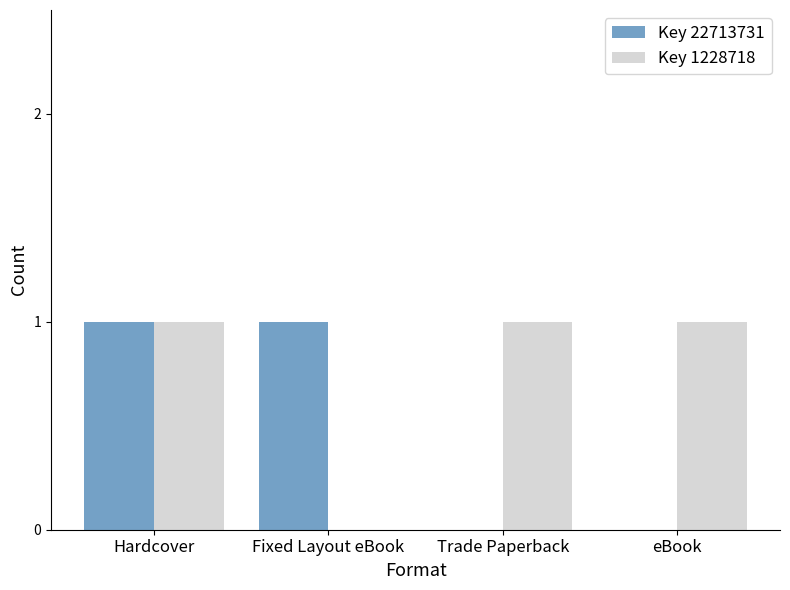

Reading left to right, transcribe all the data shown in this chart.

Key 22713731: Hardcover=1	Fixed Layout eBook=1	Trade Paperback=0	eBook=0
Key 1228718: Hardcover=1	Fixed Layout eBook=0	Trade Paperback=1	eBook=1